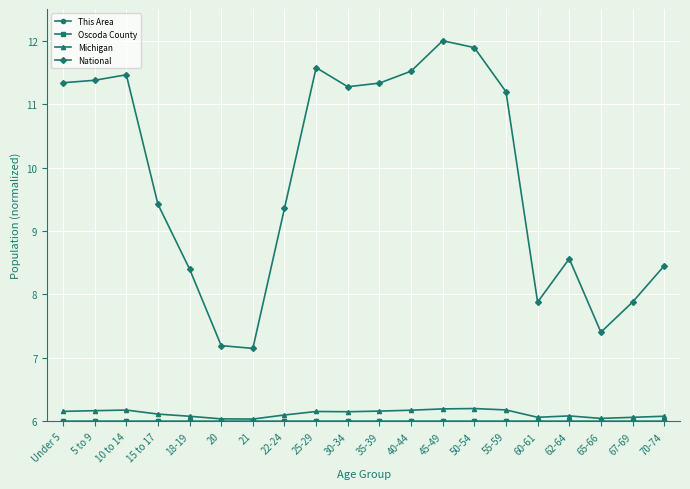

What value does the National series have at 62-64?

8.6